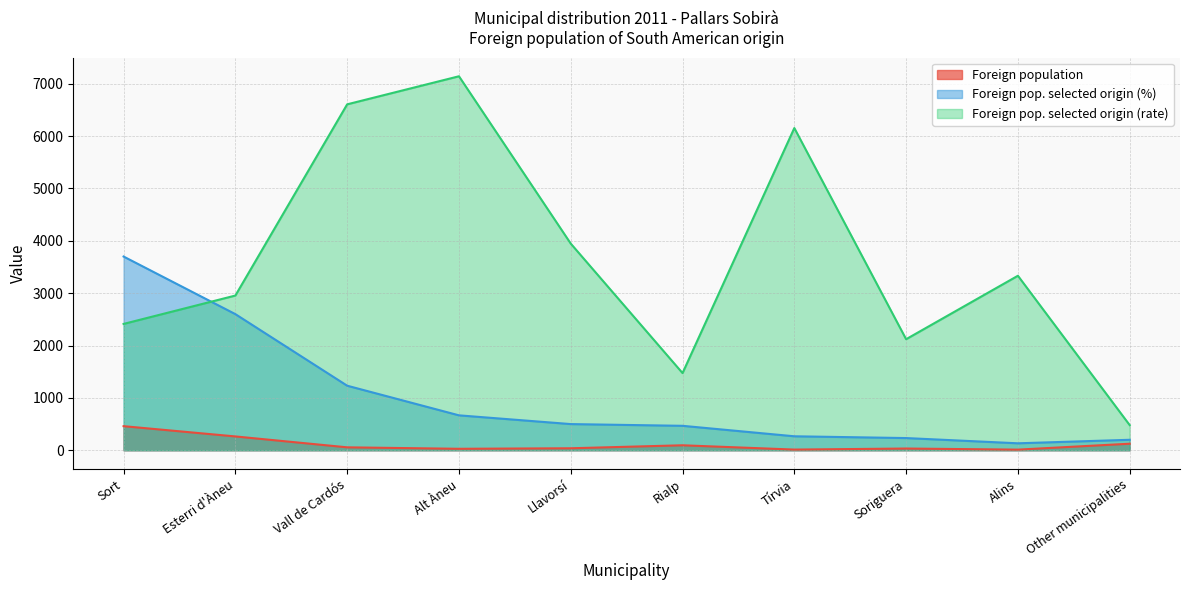

Is the value of Foreign pop. selected origin (%) at Llavorsí greater than the value of Foreign population at Alins?

Yes